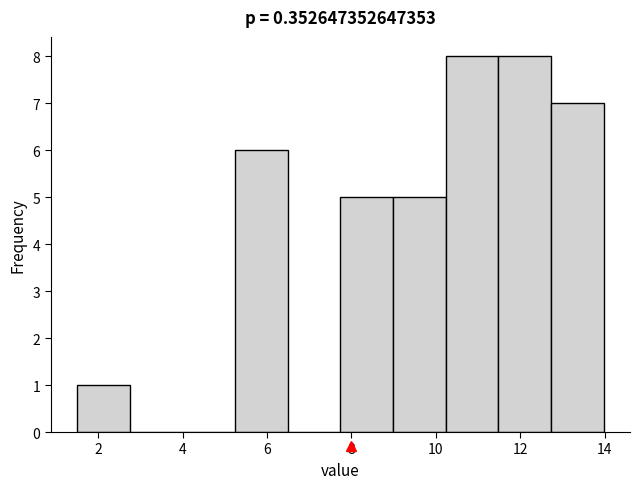

Reading left to right, transcribe this chart: for each bar, give the range it covers on the x-axis and its height. Neither the bar edges nor the heights are printed on the chart, so give them approximately, as read against the axes.

1.6 to 2.8: 1
2.8 to 4.0: 0
4.0 to 5.2: 0
5.2 to 6.4: 6
6.4 to 7.8: 0
7.8 to 9.0: 5
9.0 to 10.2: 5
10.2 to 11.4: 8
11.4 to 12.8: 8
12.8 to 14.0: 7